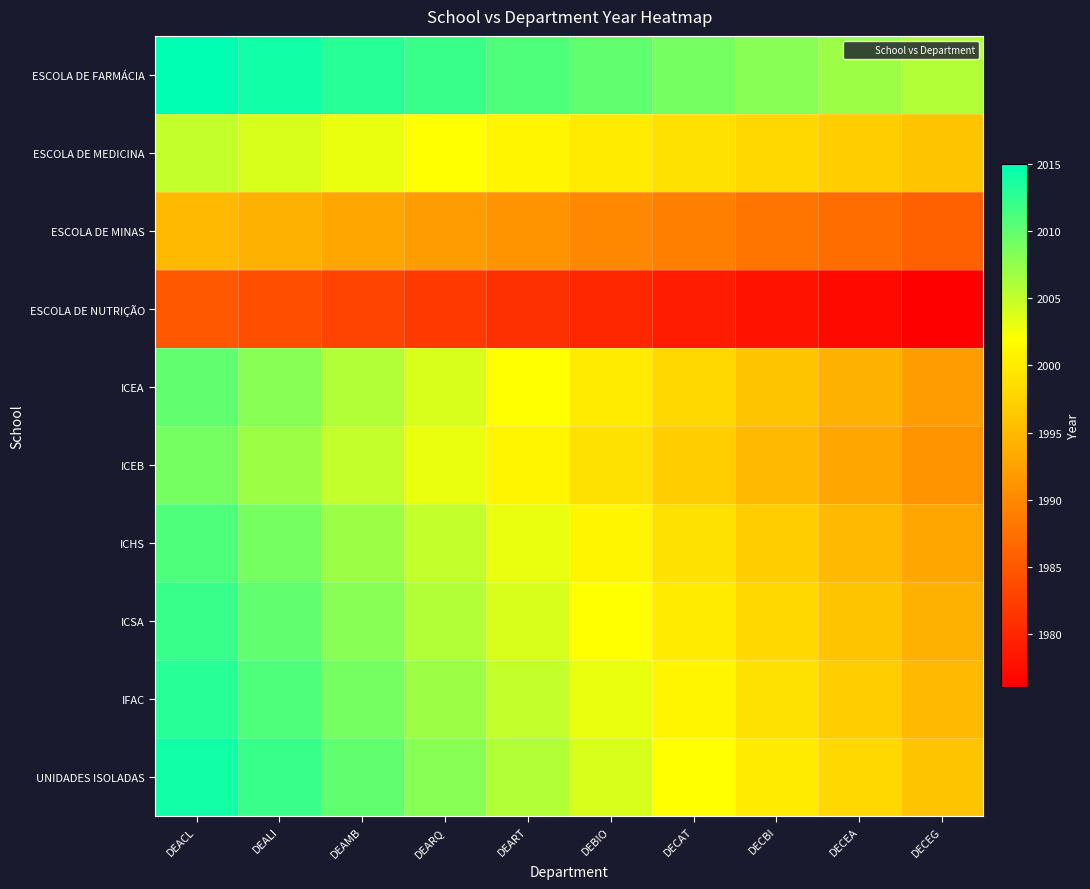

How many distinct data groups are displayed?

10